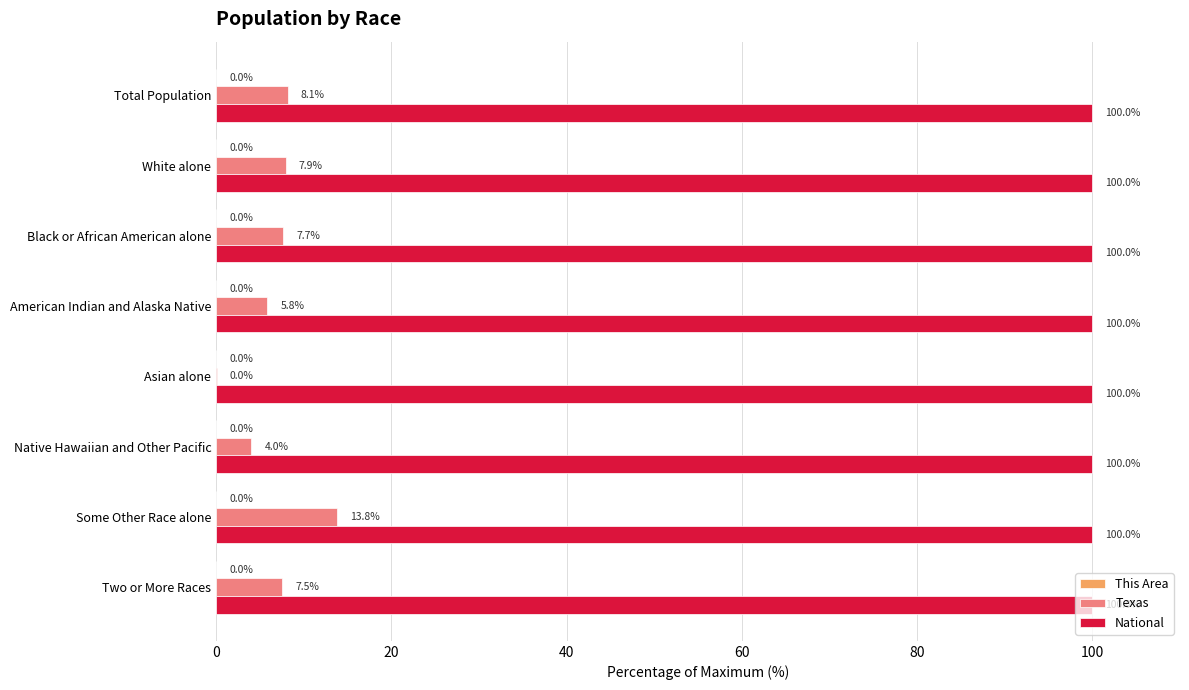

What value does the National series have at Asian alone?

100.0